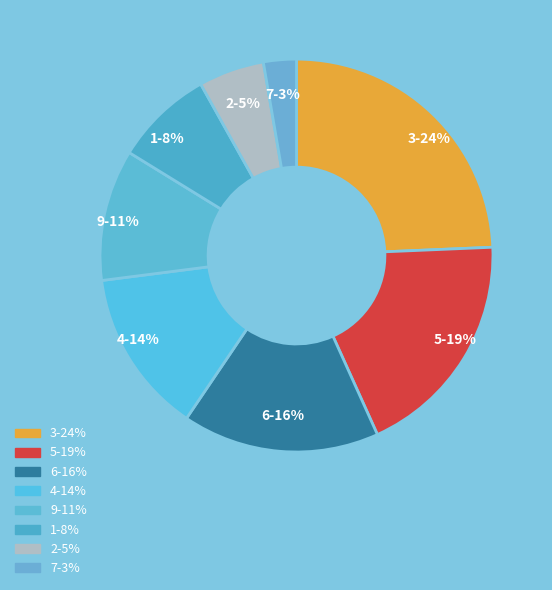

Is it true that 7 is 1% of the pie?

False